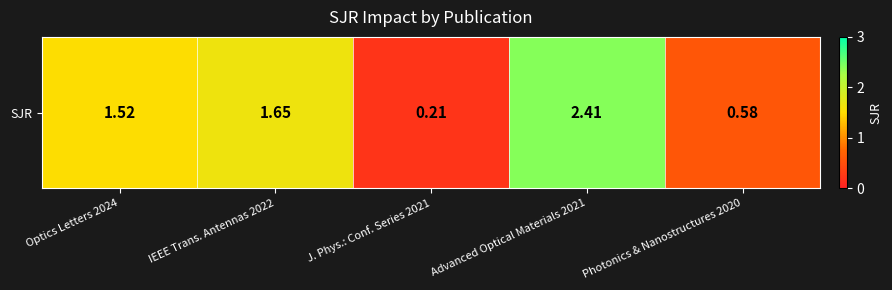

What is the maximum value shown in the chart?

2.4